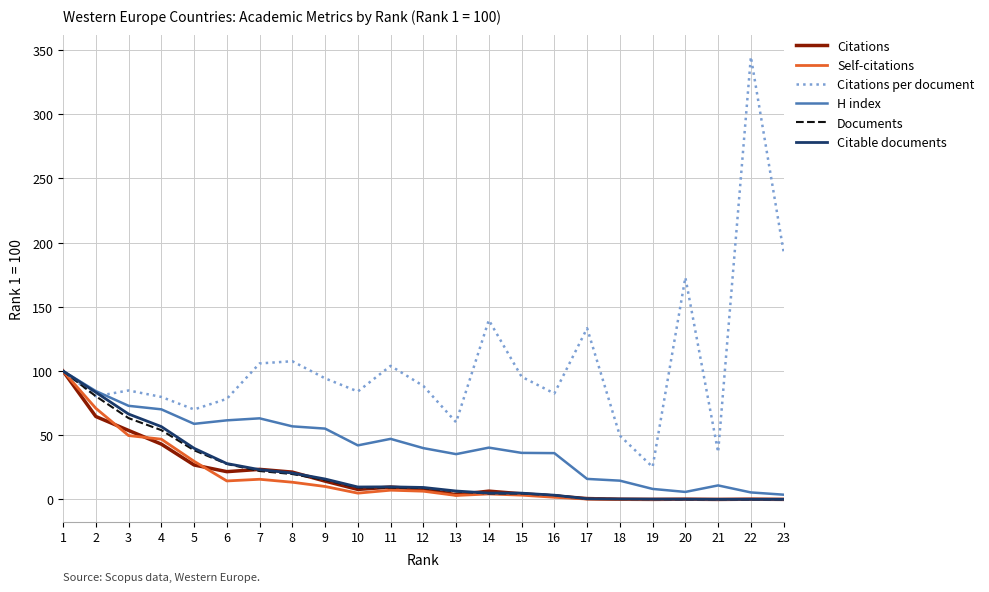

How many lines are shown in the chart?

6